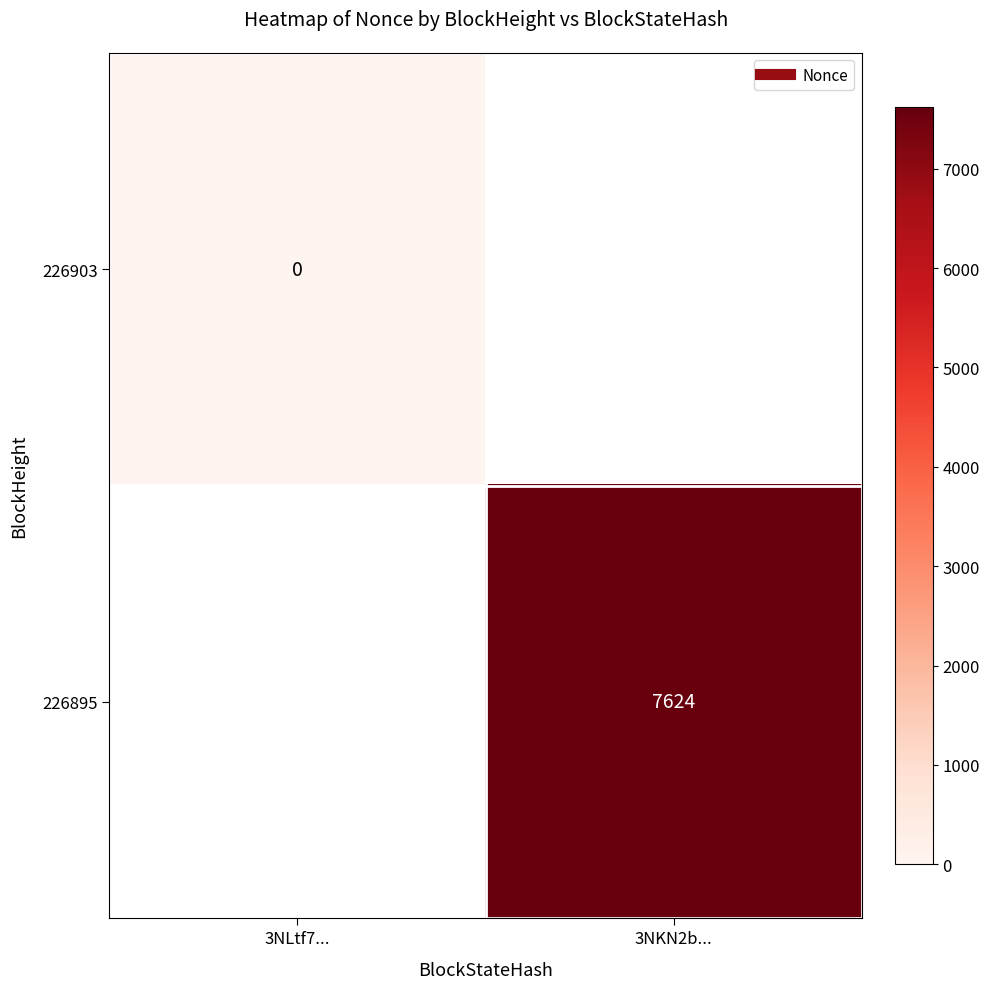

What is the greatest value displayed?

7624.0